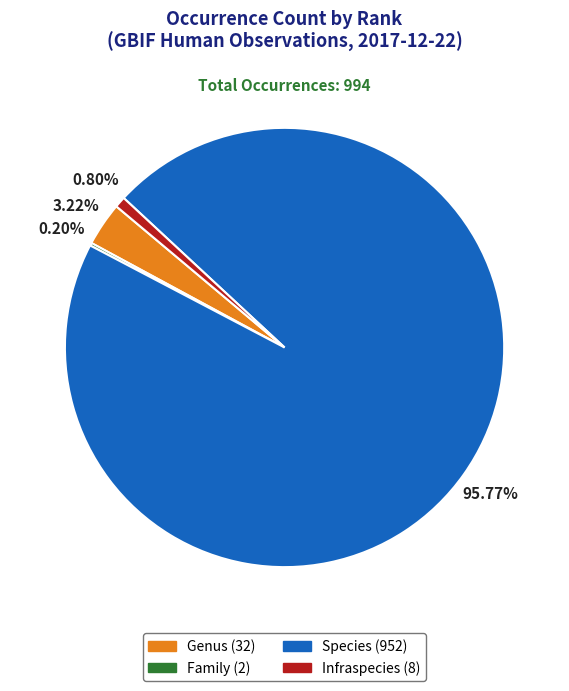

Is Species the majority of the pie?

Yes